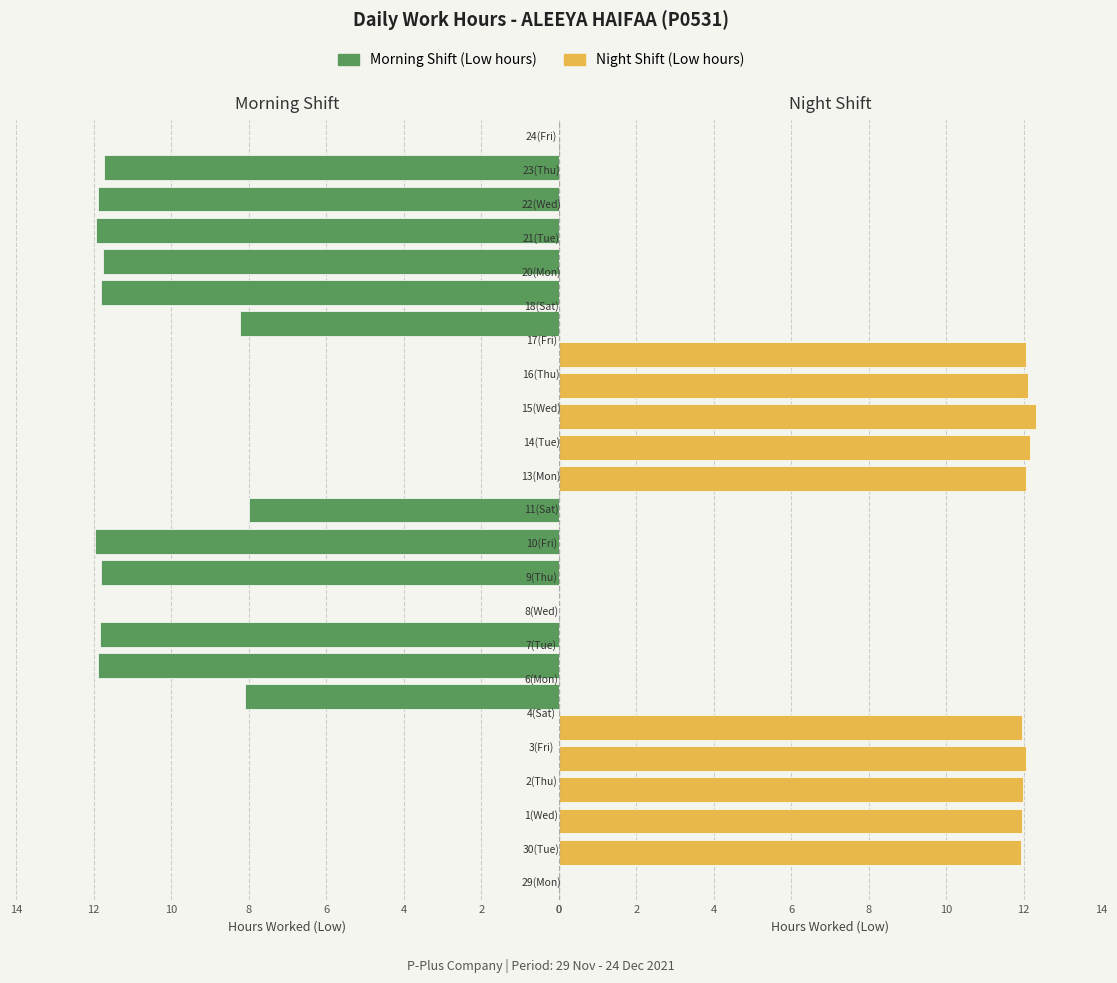

What is the total value across all series at 2?

12.0